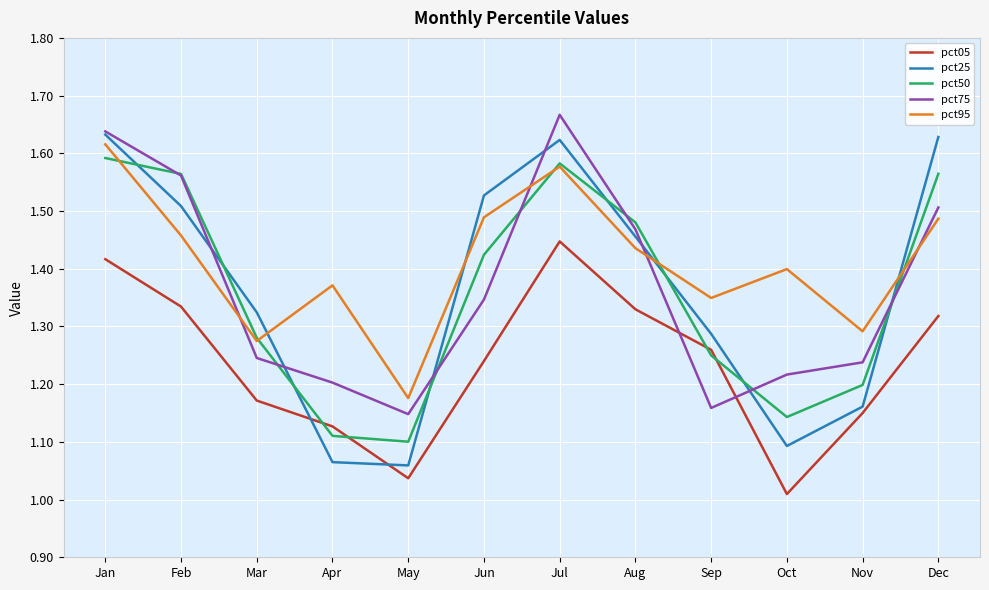

Rank the series by their maximum value, from lowest to highest.

pct05, pct50, pct95, pct25, pct75